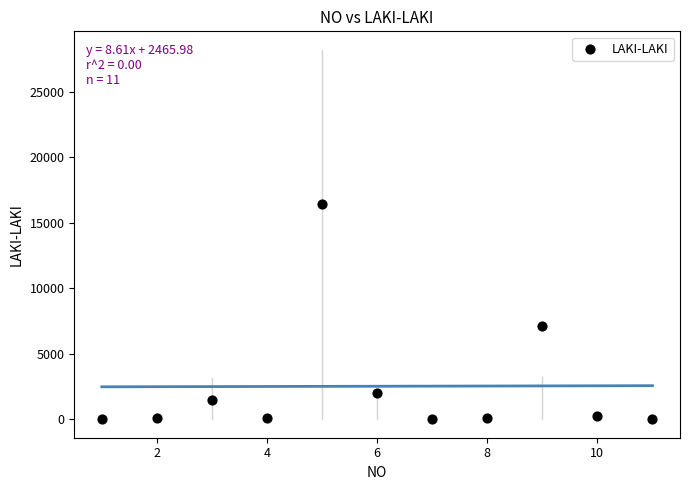

What is the average X value?

6